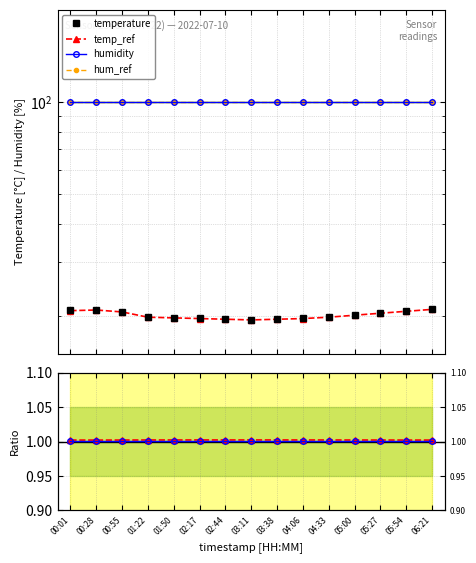

The value of hum / hum_ref at 06:21 is 1.0. True or false?

True